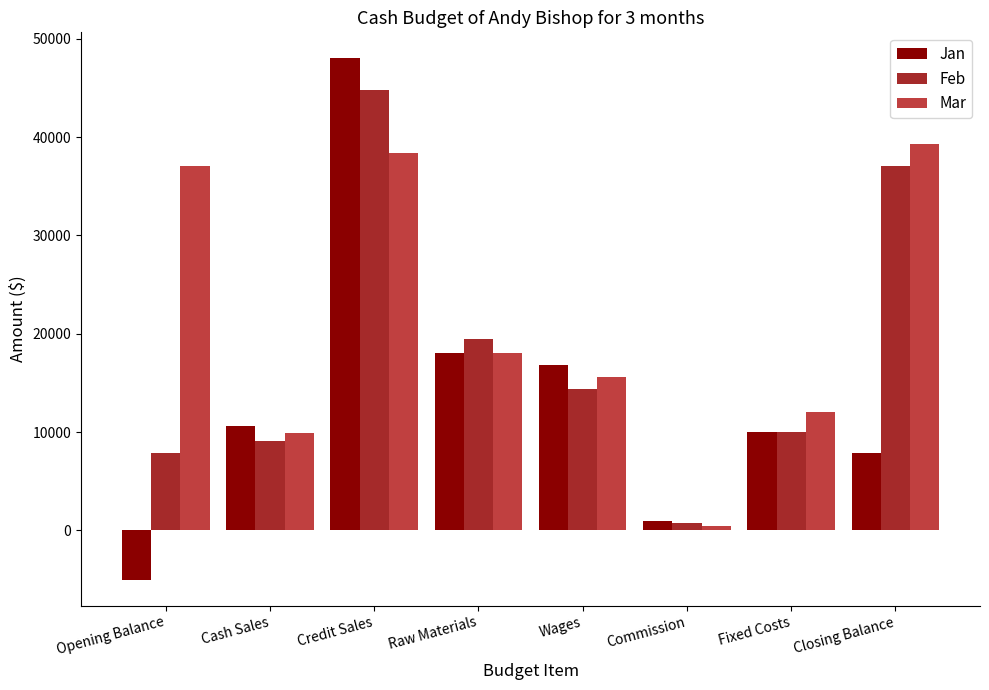

Which series has the widest spread of values?

Jan